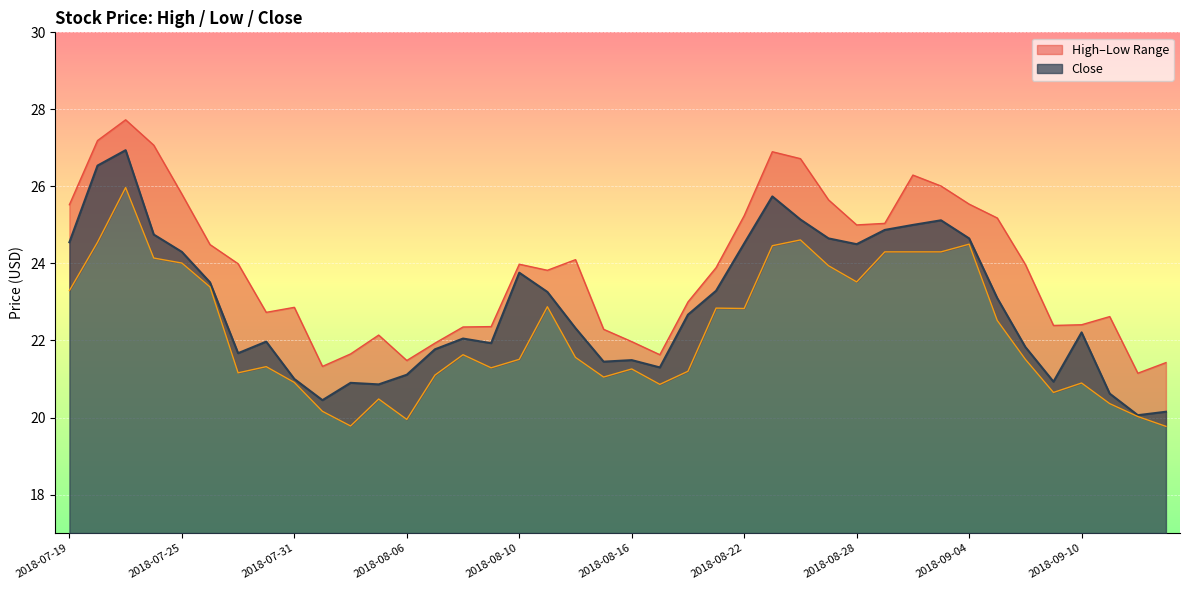

Is the value of High at 2018-09-06 greater than the value of Low at 2018-07-24?

No